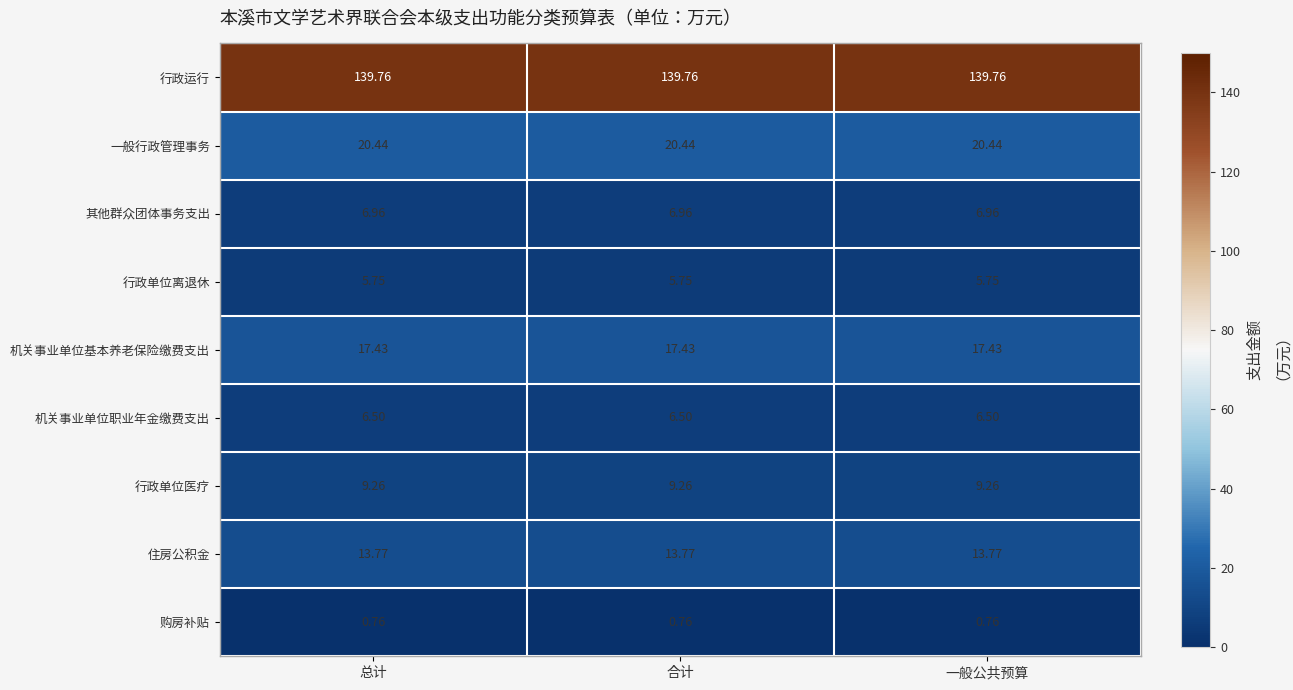

Is the value of 其他群众团体事务支出 at 一般公共预算 greater than the value of 行政单位离退休 at 一般公共预算?

Yes